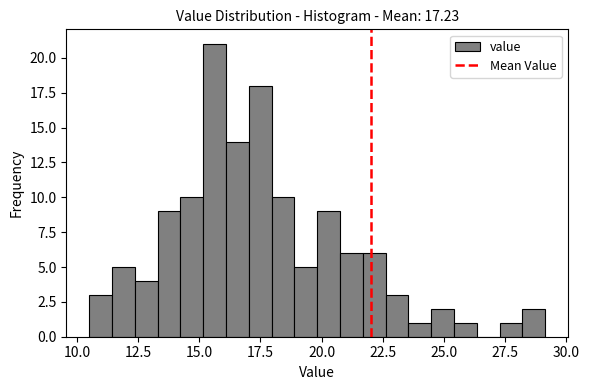

Around what value on the x-axis is the tallest bar? Give the approximate position of its centre, as read against the axis.

15.5